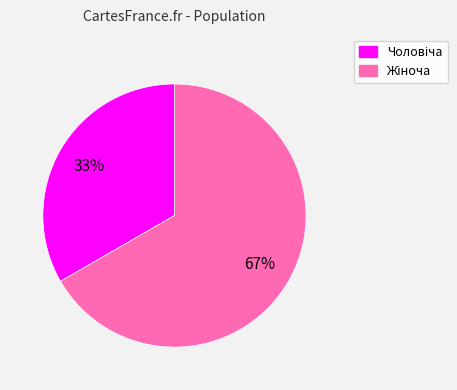

Is there a majority slice in this chart?

Yes